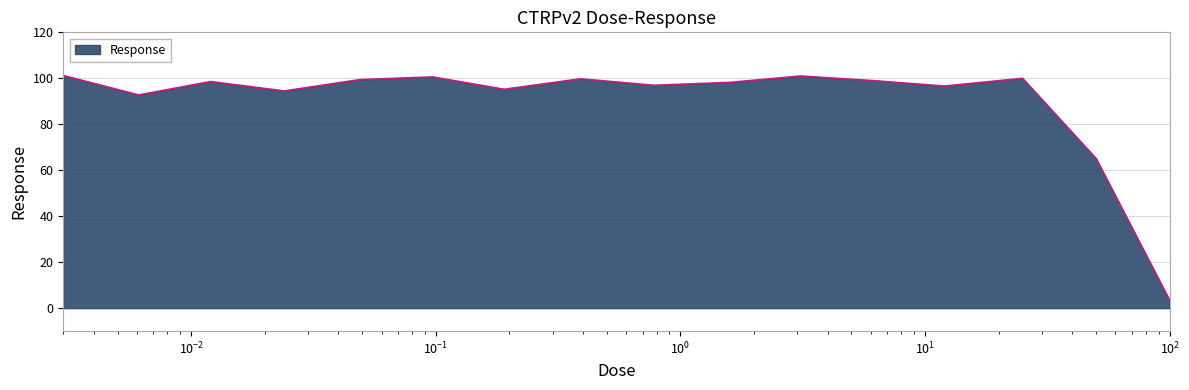

What is the difference between the maximum and minimum values?

97.9